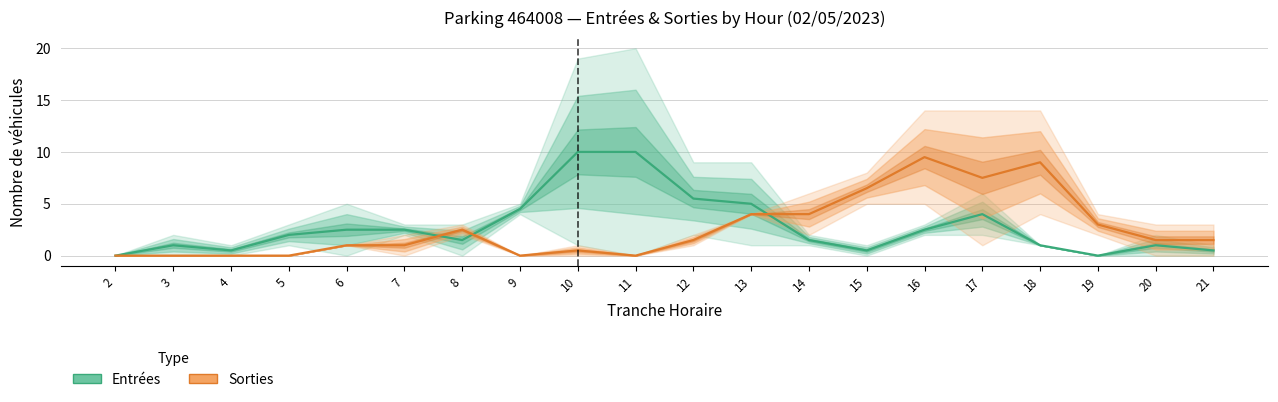

Reading left to right, what are all the values shown in this chart?

Entrées: 0.0	1.0	0.5	2.0	2.5	2.5	1.5	4.5	10.0	10.0	5.5	5.0	1.5	0.5	2.5	4.0	1.0	0.0	1.0	0.5
Sorties: 0.0	0.0	0.0	0.0	1.0	1.0	2.5	0.0	0.5	0.0	1.5	4.0	4.0	6.5	9.5	7.5	9.0	3.0	1.5	1.5